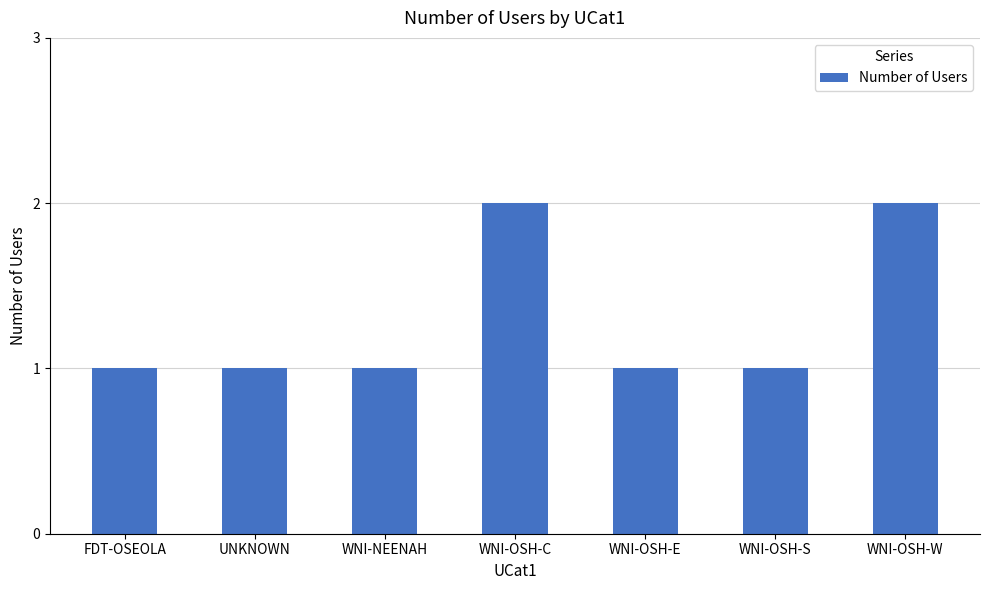

The chart shows a value of 1 at FDT-OSEOLA. True or false?

True